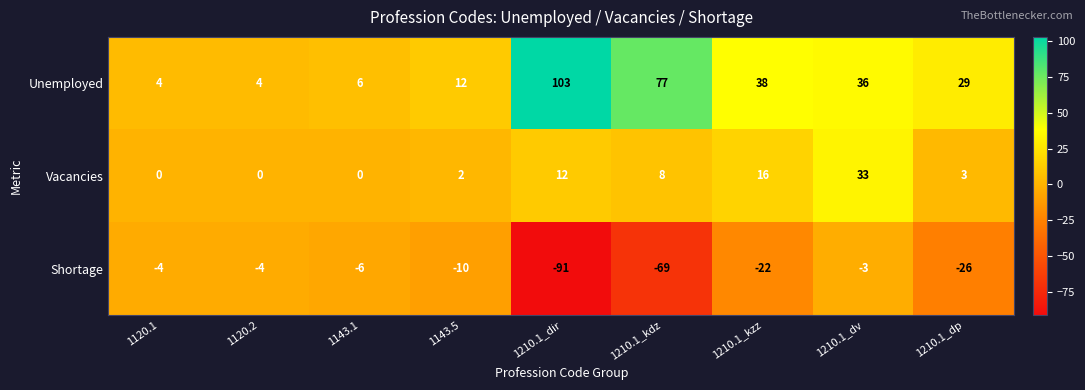

What is the smallest value displayed?

-91